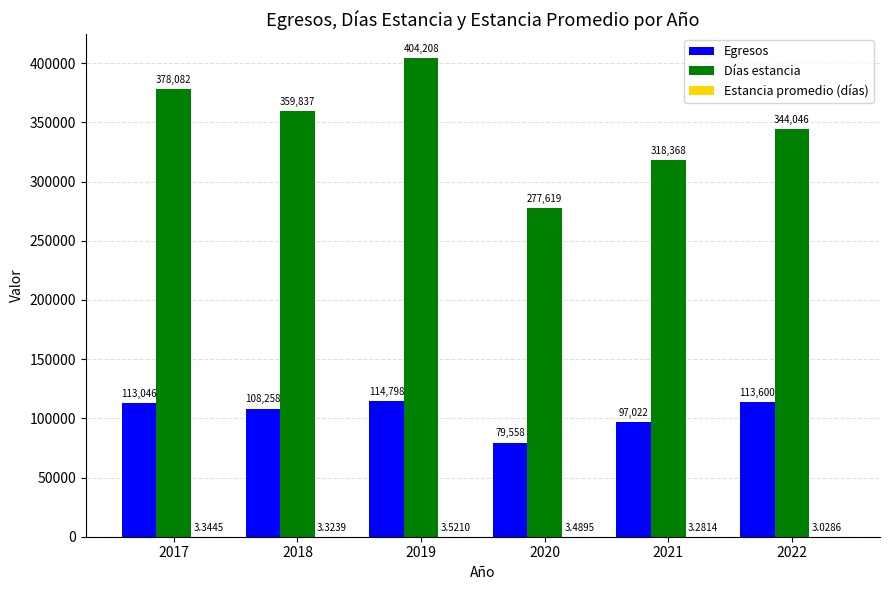

Between 2019 and 2020, which series saw the biggest shift?

Días estancia